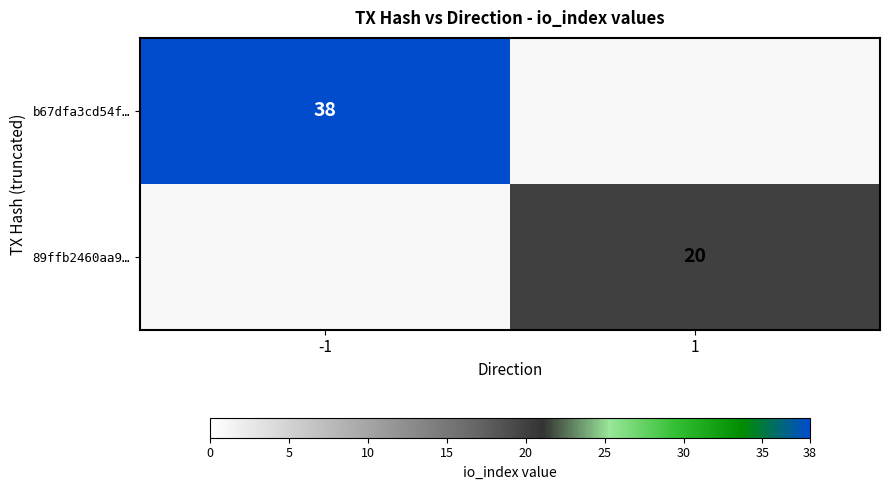

The b67dfa3cd54f… series shows 52 at -1. True or false?

False